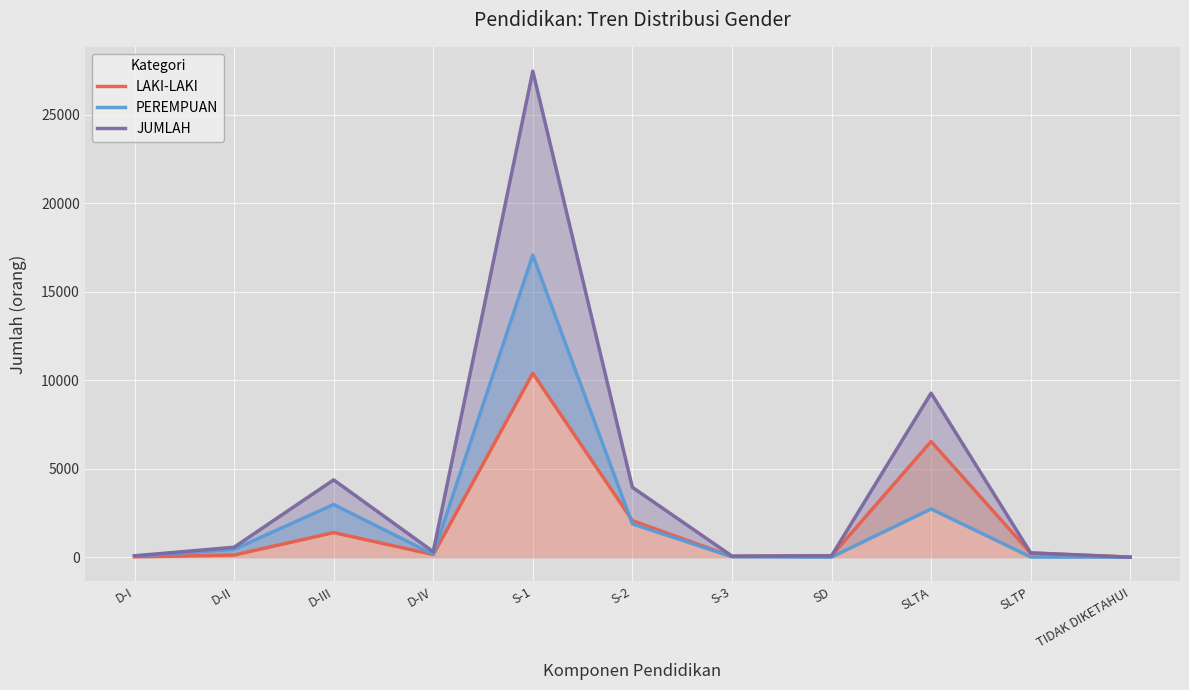

What is the value of the JUMLAH point at the 4th from the left?

308